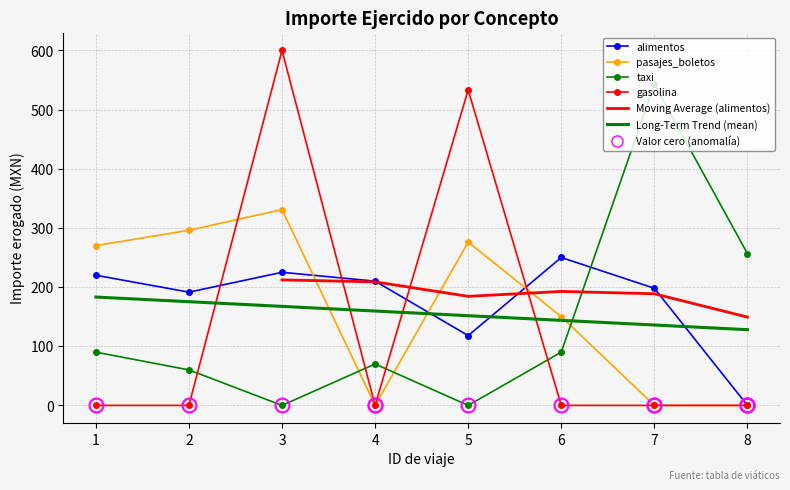

After their last crossing, which series has the higher values: alimentos or gasolina?

alimentos